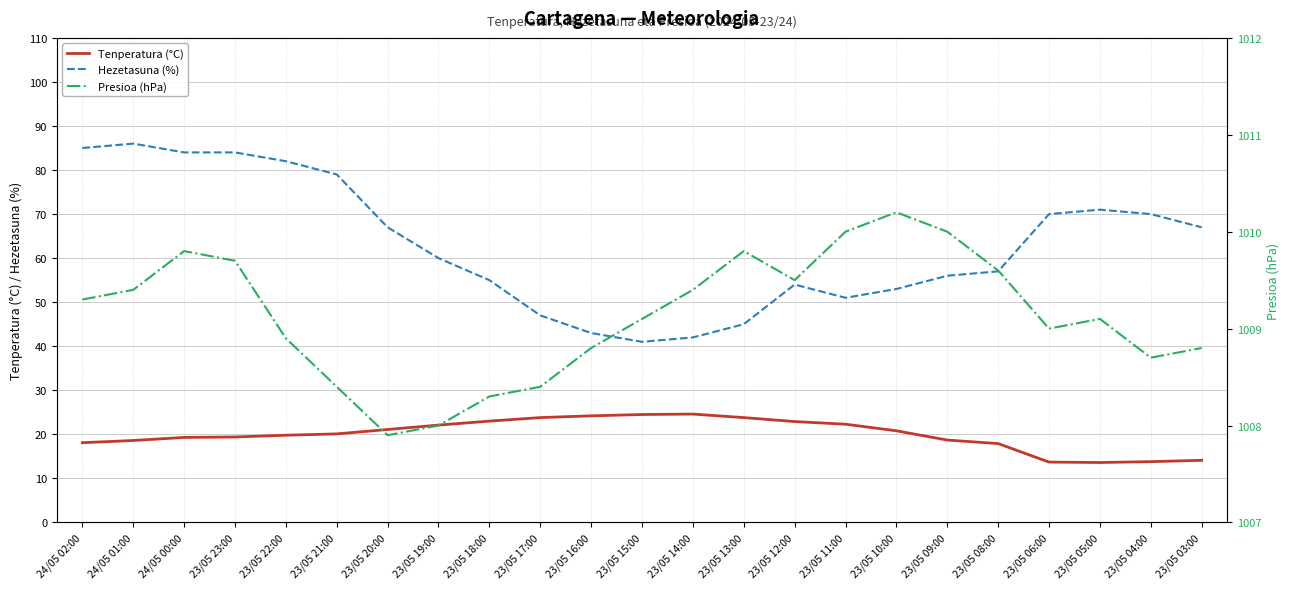

Does the chart have visible grid lines?

Yes